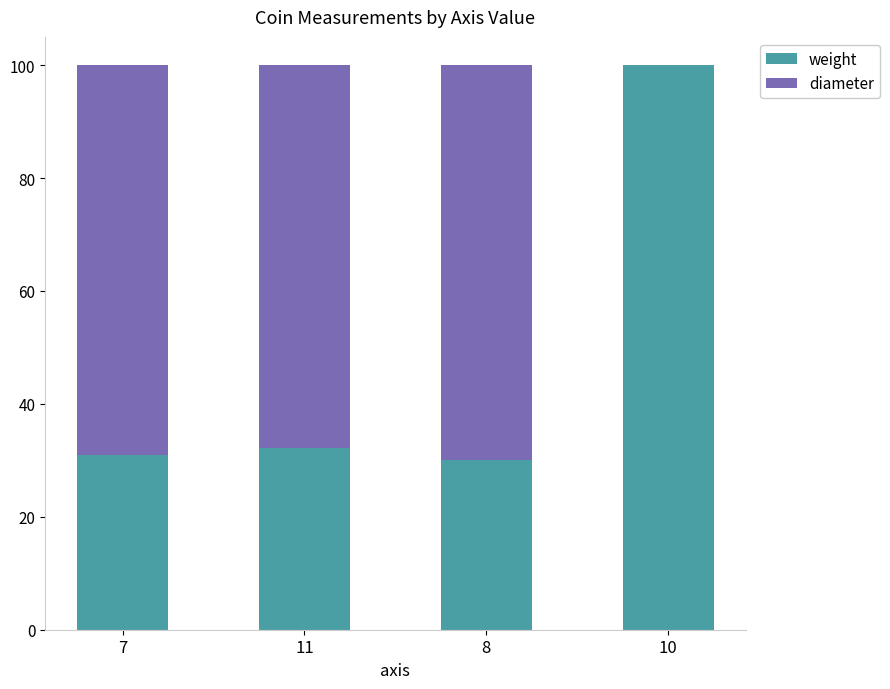

How many data points does each series have?

4